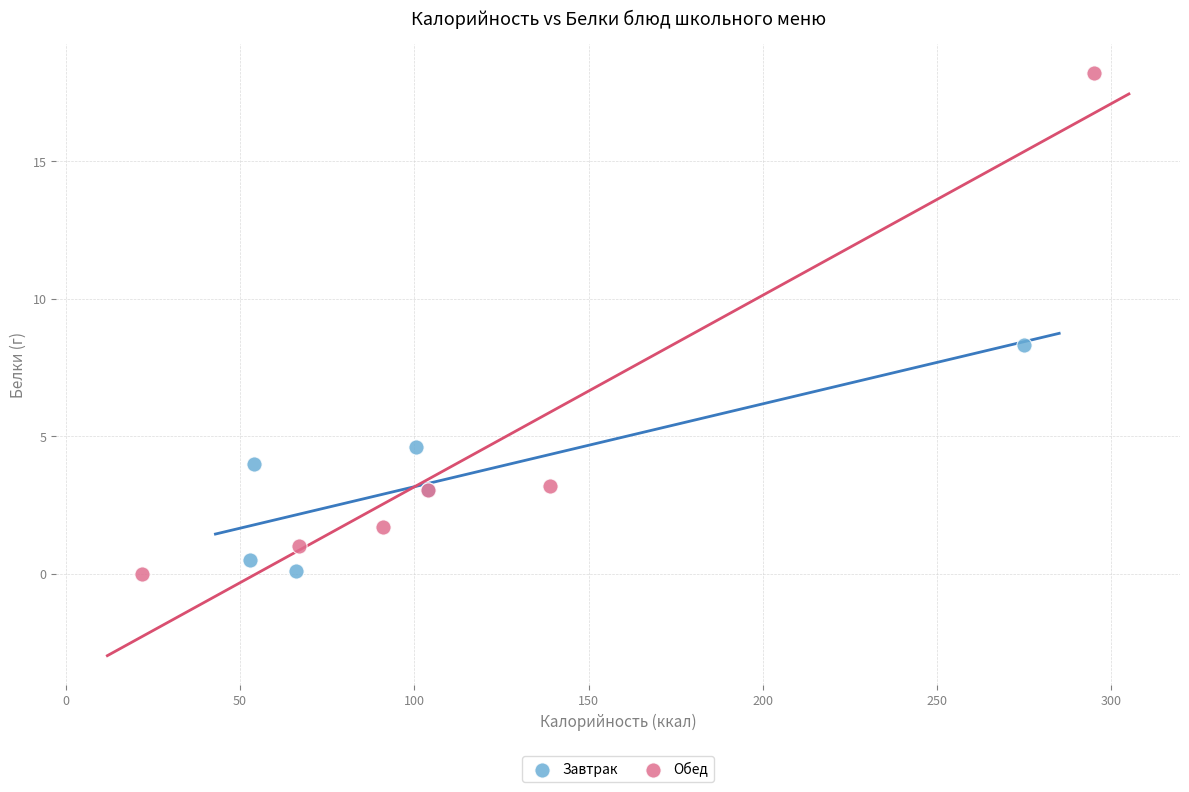

Which series contains the highest Y value?

Обед